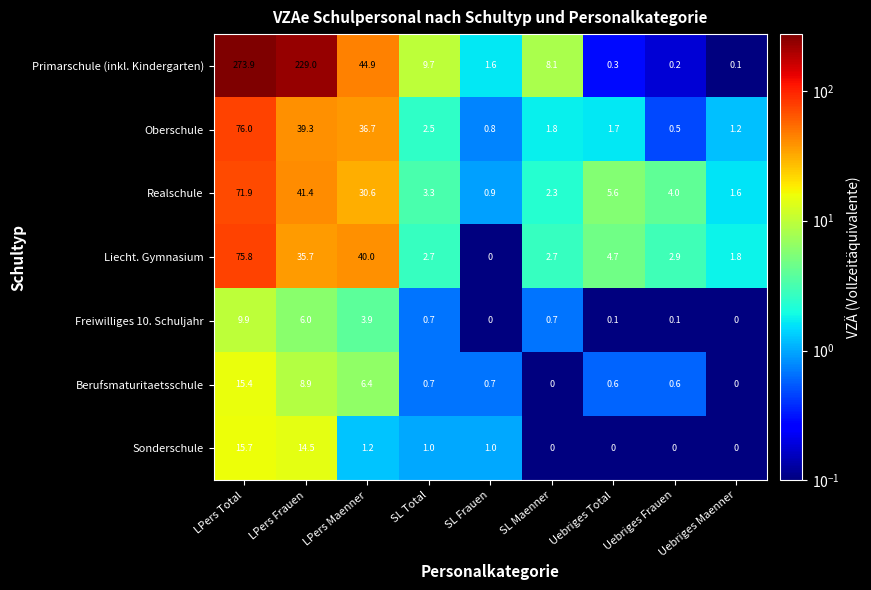

Which series has the widest spread of values?

Primarschule (inkl. Kindergarten)